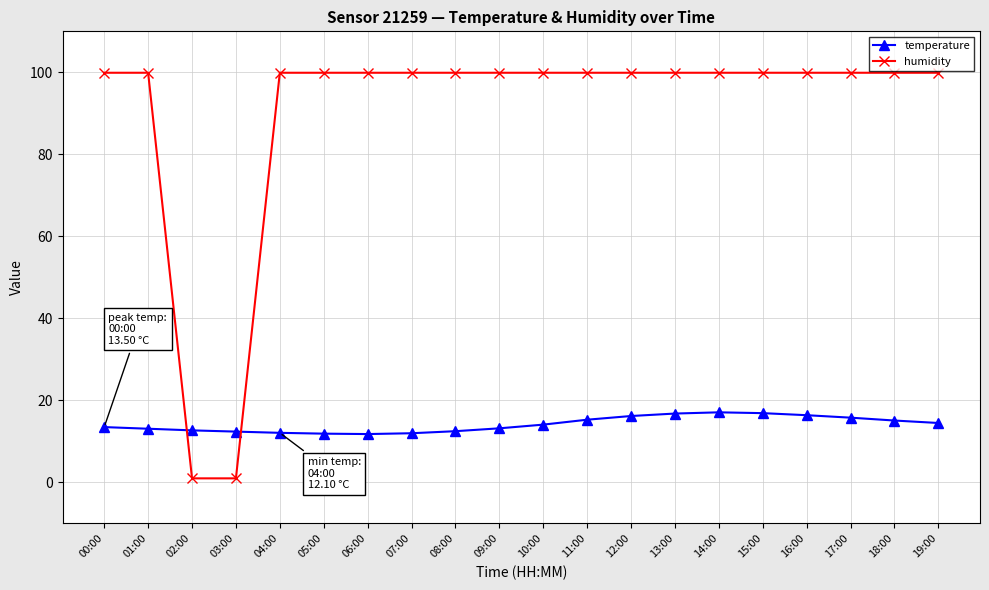

At how many categories does at least one series exceed 84?

18